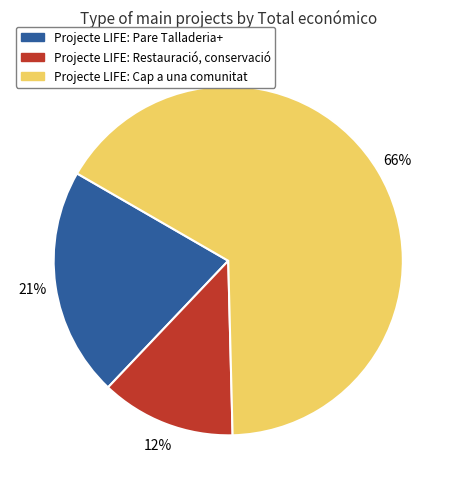

Do Projecte LIFE: Restauració, conservació and Projecte LIFE: Pare Talladeria+ together represent more than half of the pie?

No